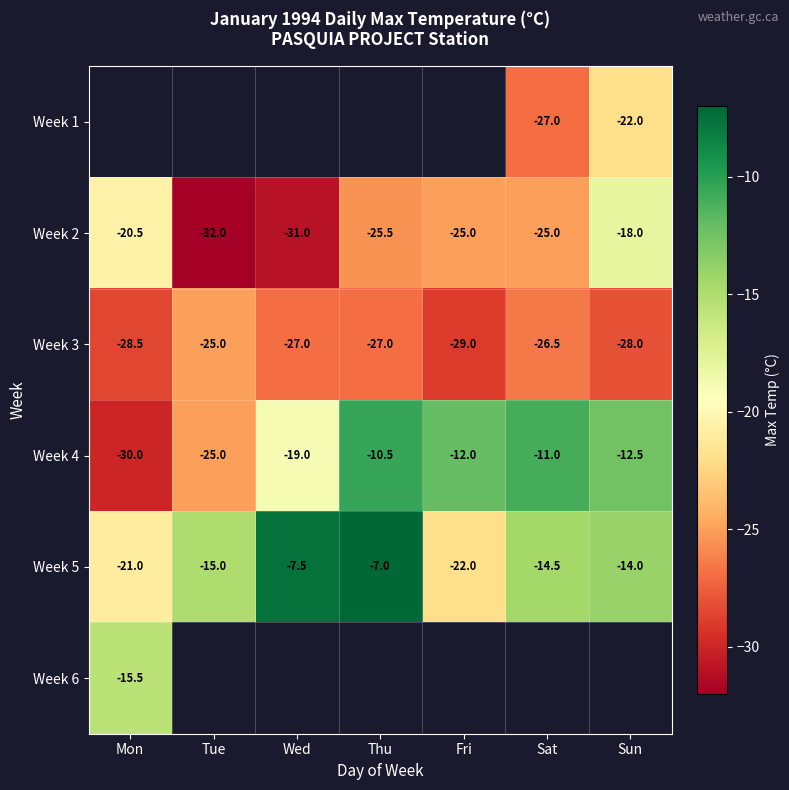

How many data points does each series have?

7